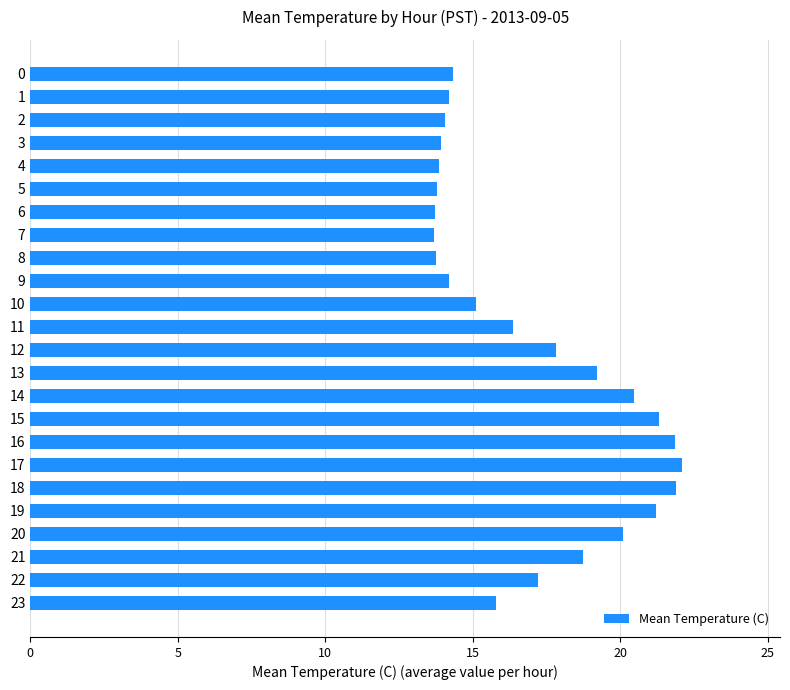

What is the difference between the values at 10 and 1?

0.9